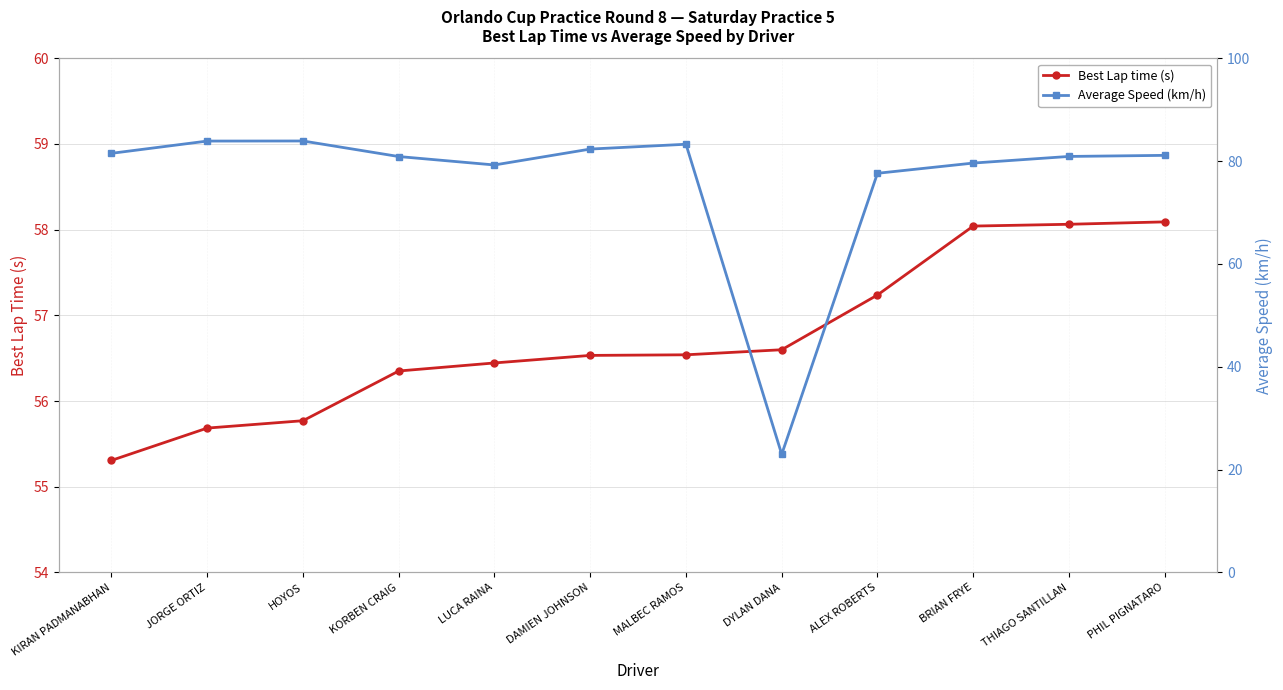

What is the label of the 5th point from the right?

DYLAN DANA